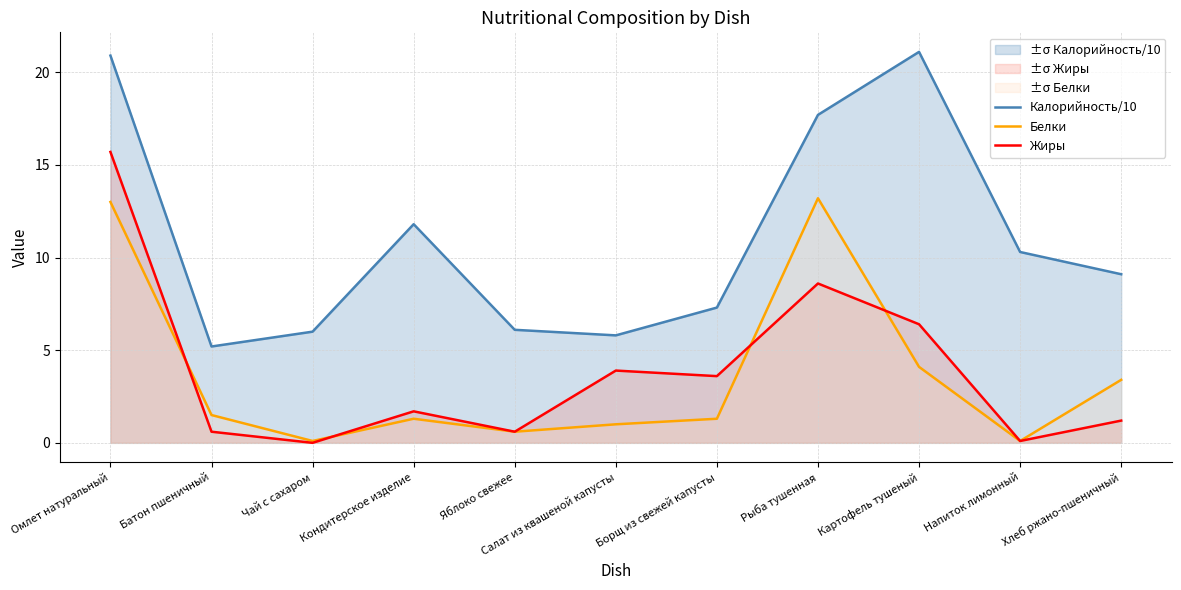

How many intersections are there between Белки and Жиры?

4